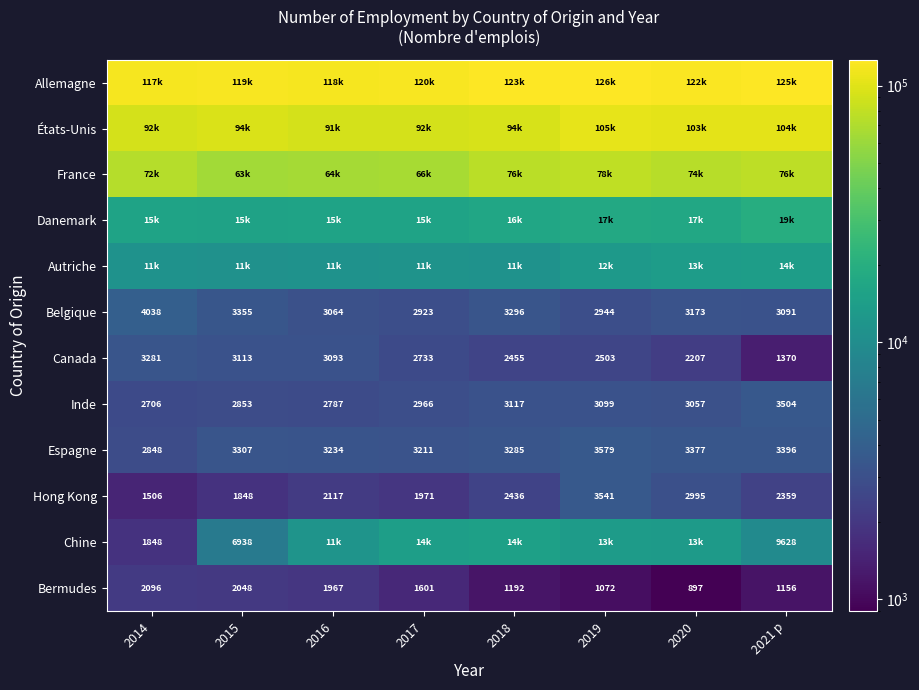

True or false: Canada has a value of 2239 at 2021 p.

False